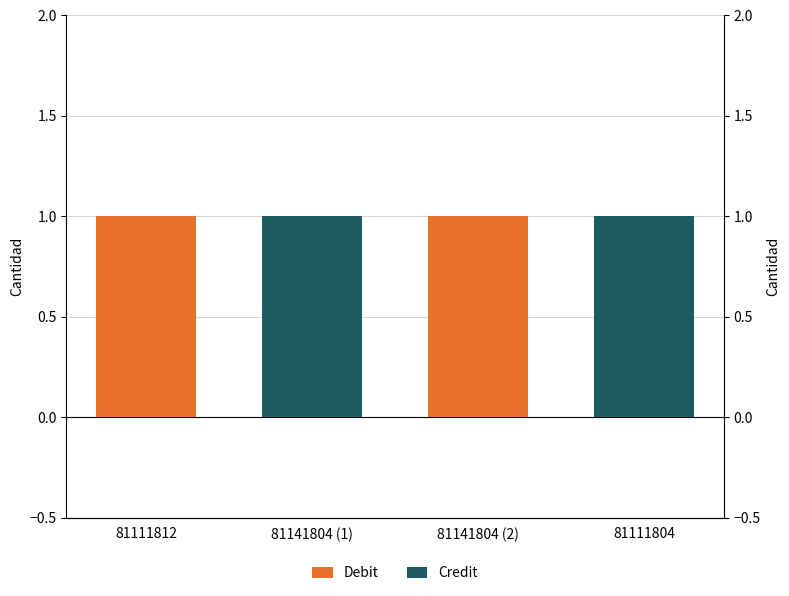

What is the difference between the second highest and second lowest values in the Credit series?

1